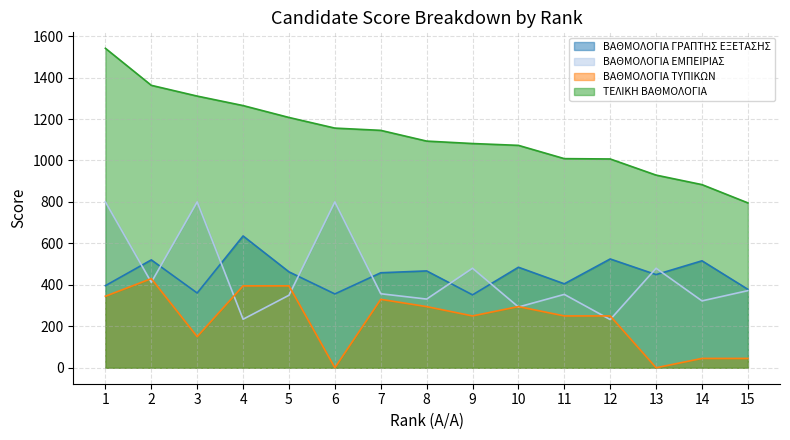

What are all the series names shown in the legend?

ΒΑΘΜΟΛΟΓΙΑ ΓΡΑΠΤΗΣ ΕΞΕΤΑΣΗΣ, ΒΑΘΜΟΛΟΓΙΑ ΕΜΠΕΙΡΙΑΣ, ΒΑΘΜΟΛΟΓΙΑ ΤΥΠΙΚΩΝ, ΤΕΛΙΚΗ ΒΑΘΜΟΛΟΓΙΑ